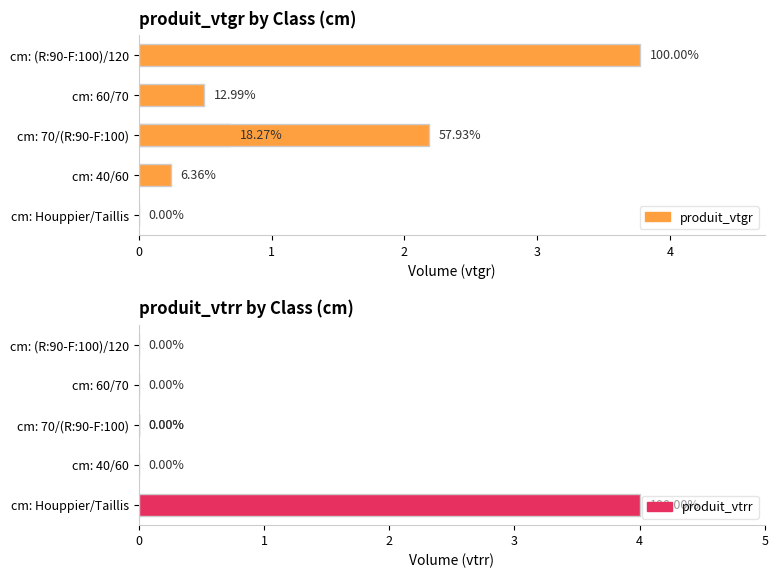

At how many categories does at least one series exceed 2?

3